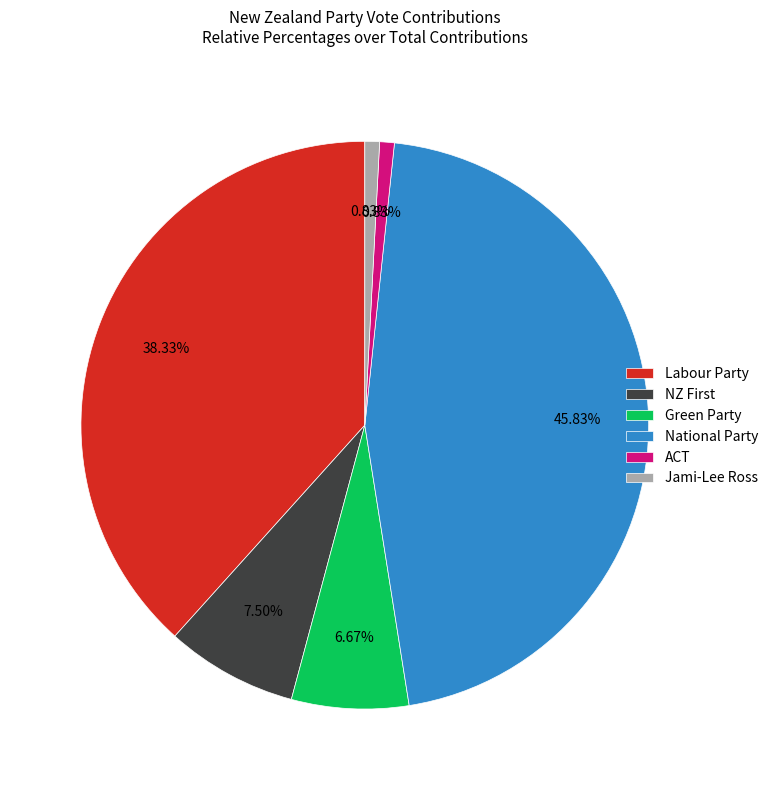

To the nearest percent, what percentage of the pie is Green Party?

7%